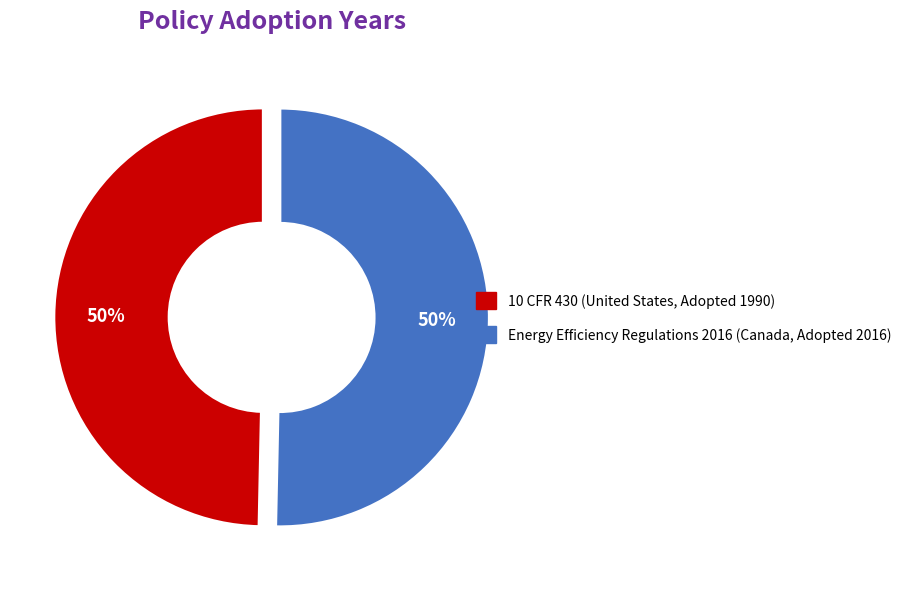

Combined, do Energy Efficiency Regulations 2016 (Canada, Adopted 2016) and 10 CFR 430 (United States, Adopted 1990) account for over 50%?

Yes